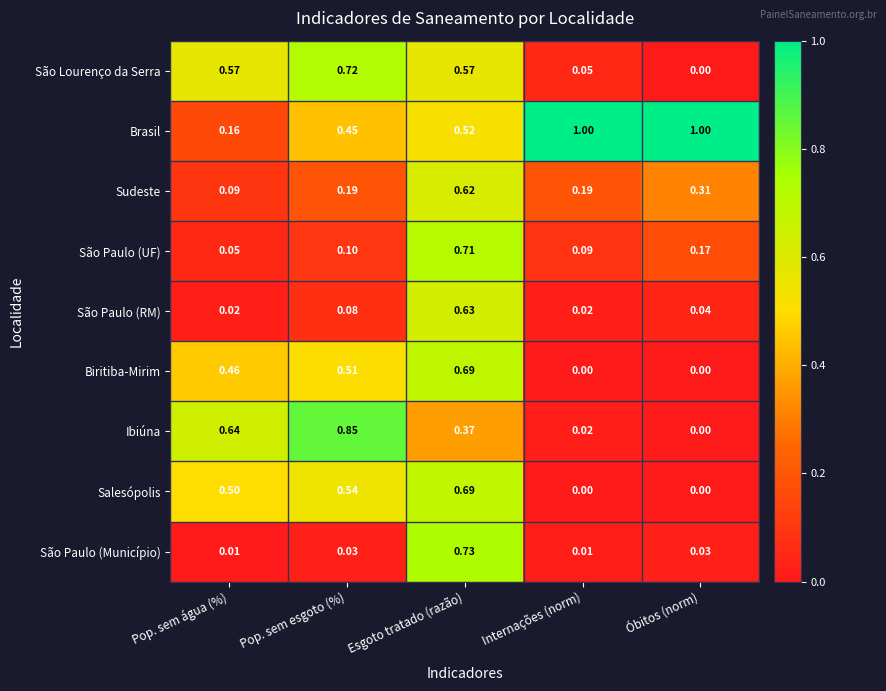

List the labels in order of Ibiúna value, largest first.

Pop. sem esgoto (%), Pop. sem água (%), Esgoto tratado (razão), Internações (norm), Óbitos (norm)